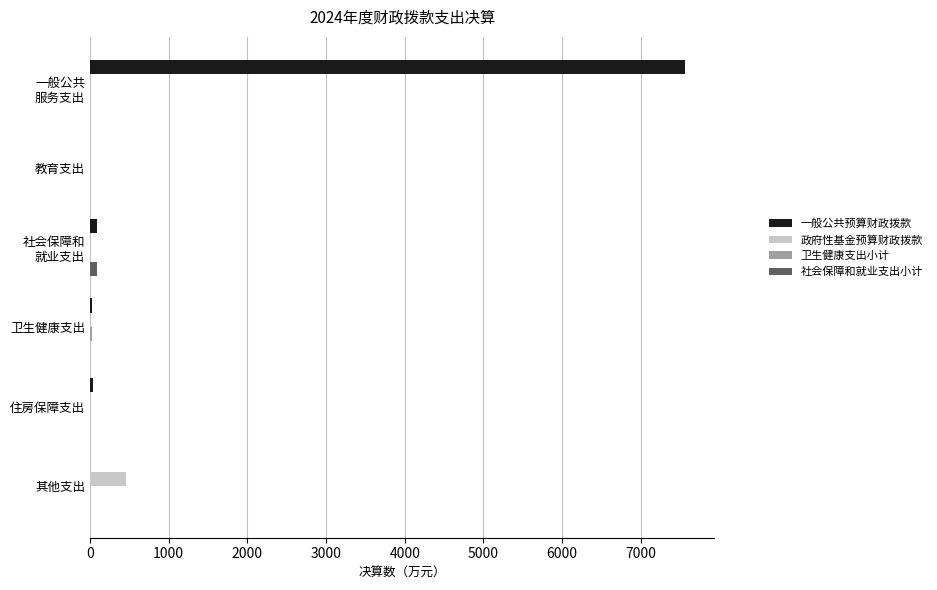

Which series has the largest total across all categories?

一般公共预算财政拨款